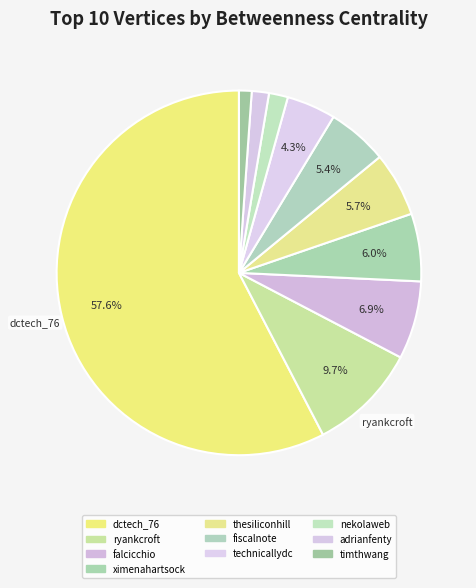

To the nearest percent, what is the average slice percentage?

10%